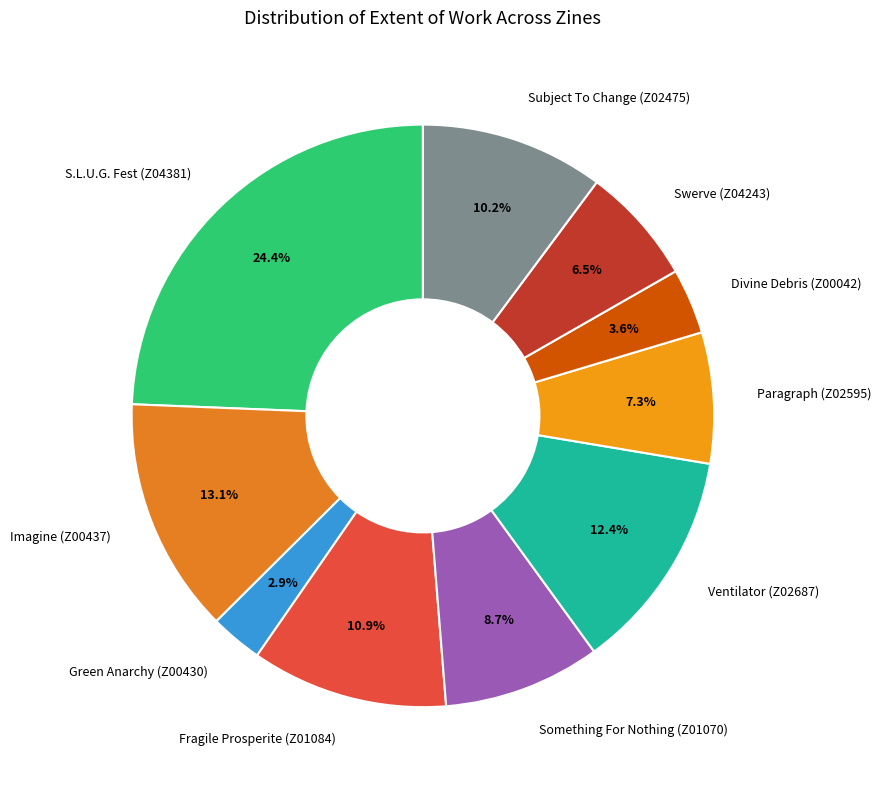

Which slice is the smallest?

Green Anarchy (Z00430)